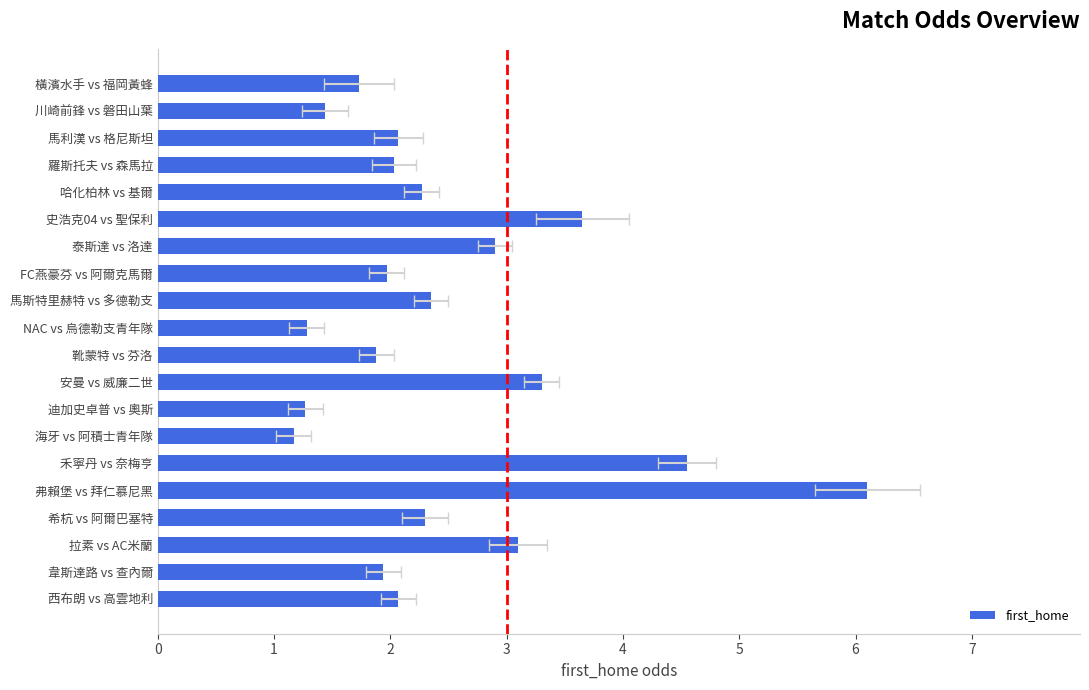

How many values exceed 2?

12